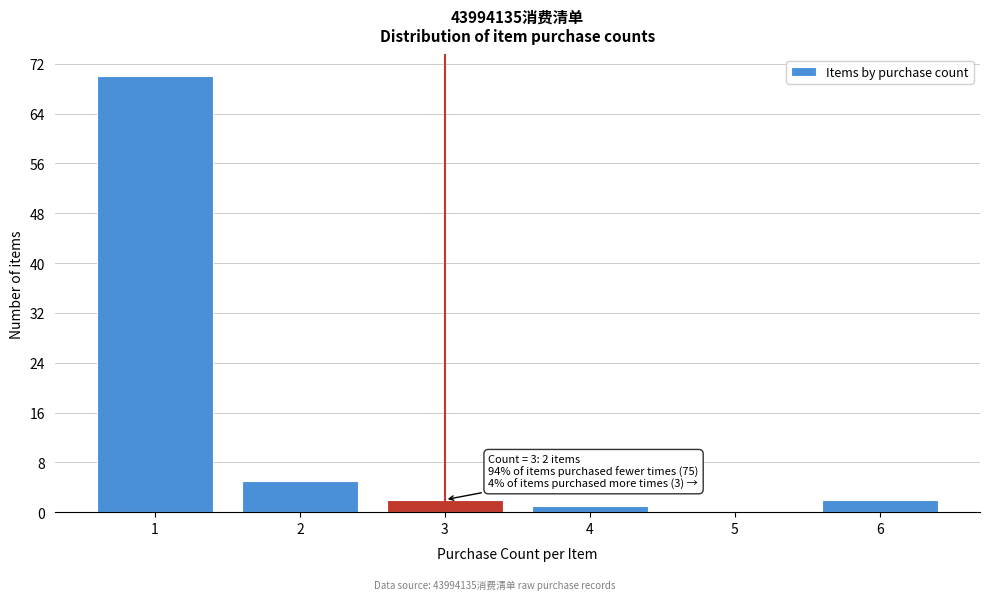

Reading left to right, transcribe all the data shown in this chart.

1=70	2=5	3=2	4=1	5=0	6=2